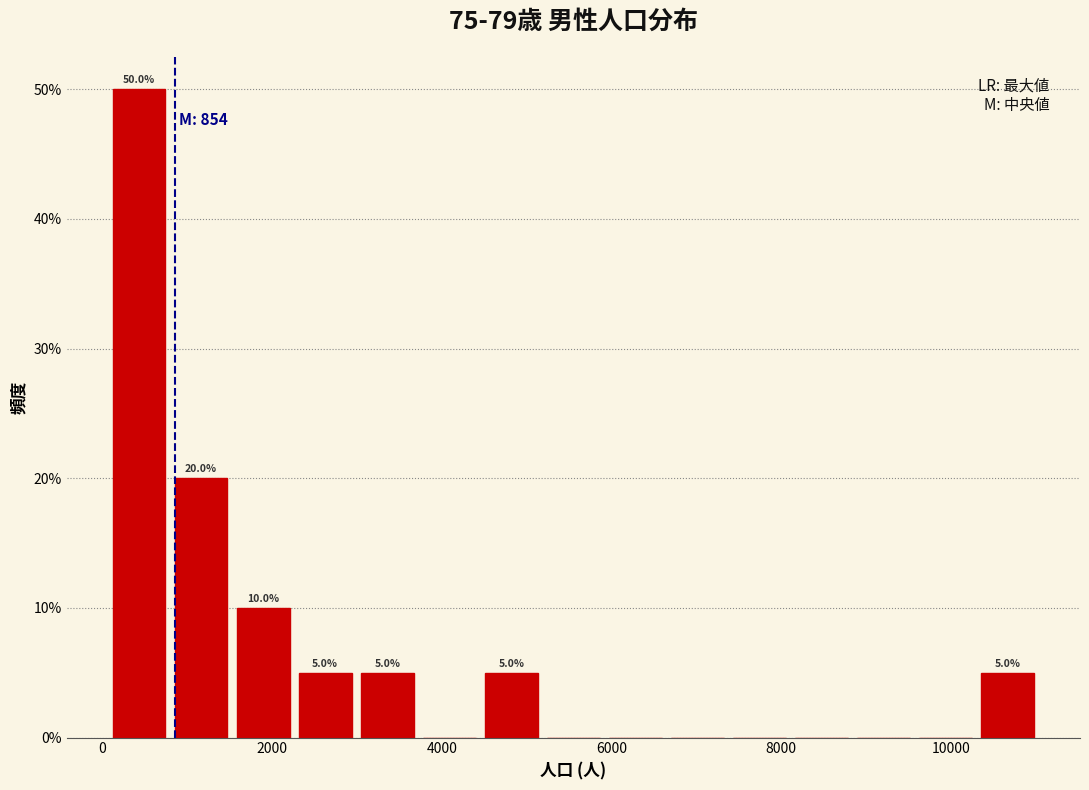

Read against the x-axis, roughly where is the centre of the tallest bar?

400